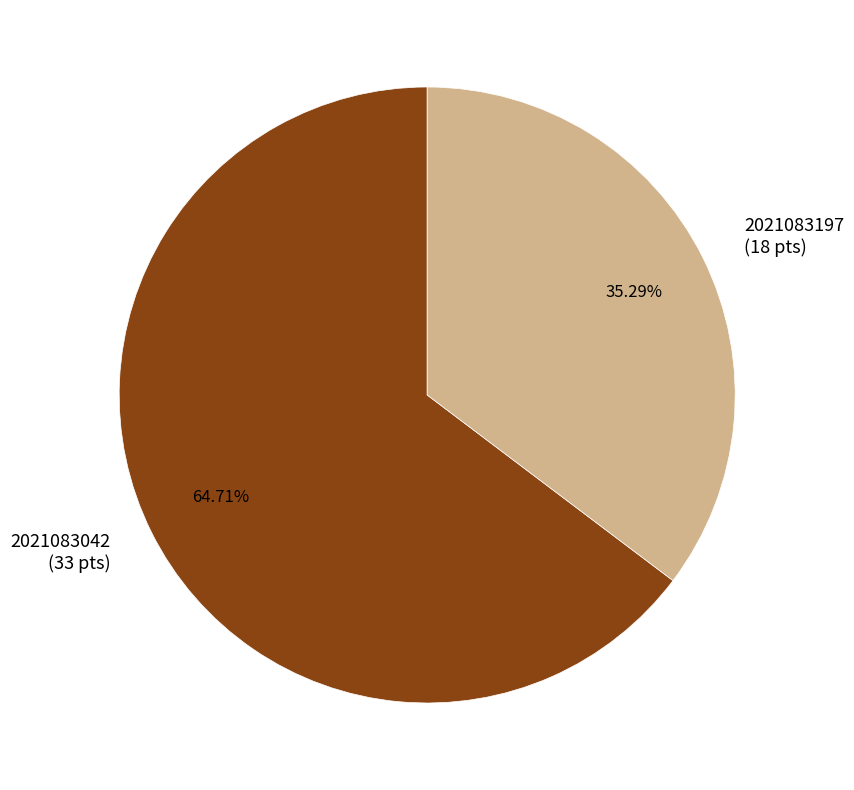

To the nearest percent, what is the difference between the largest and smallest slice percentages?

29%